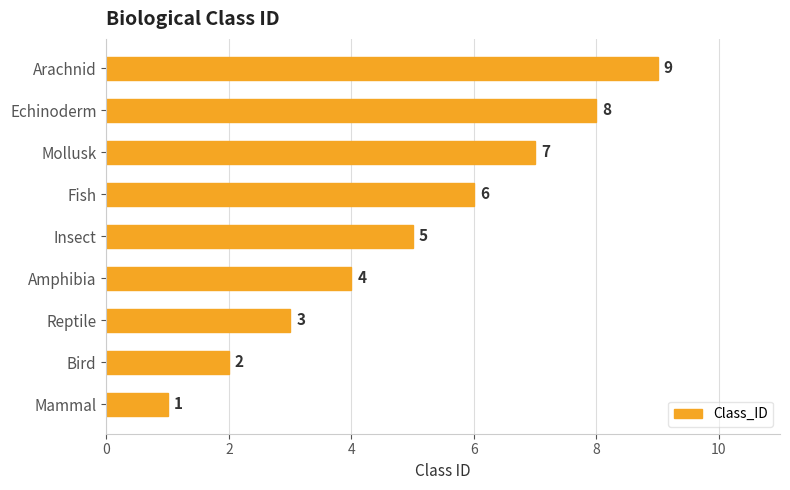

What is the greatest value displayed?

9